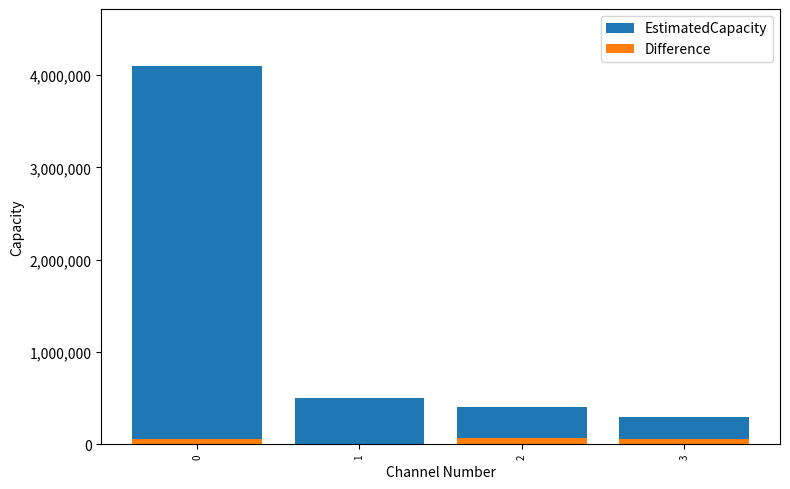

How many bars are there in total?

8